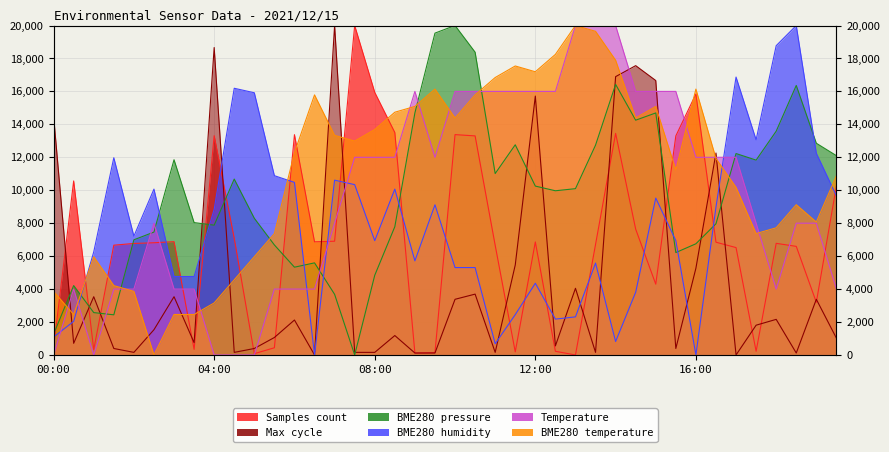

Where is the first local maximum for Temp?

00:30